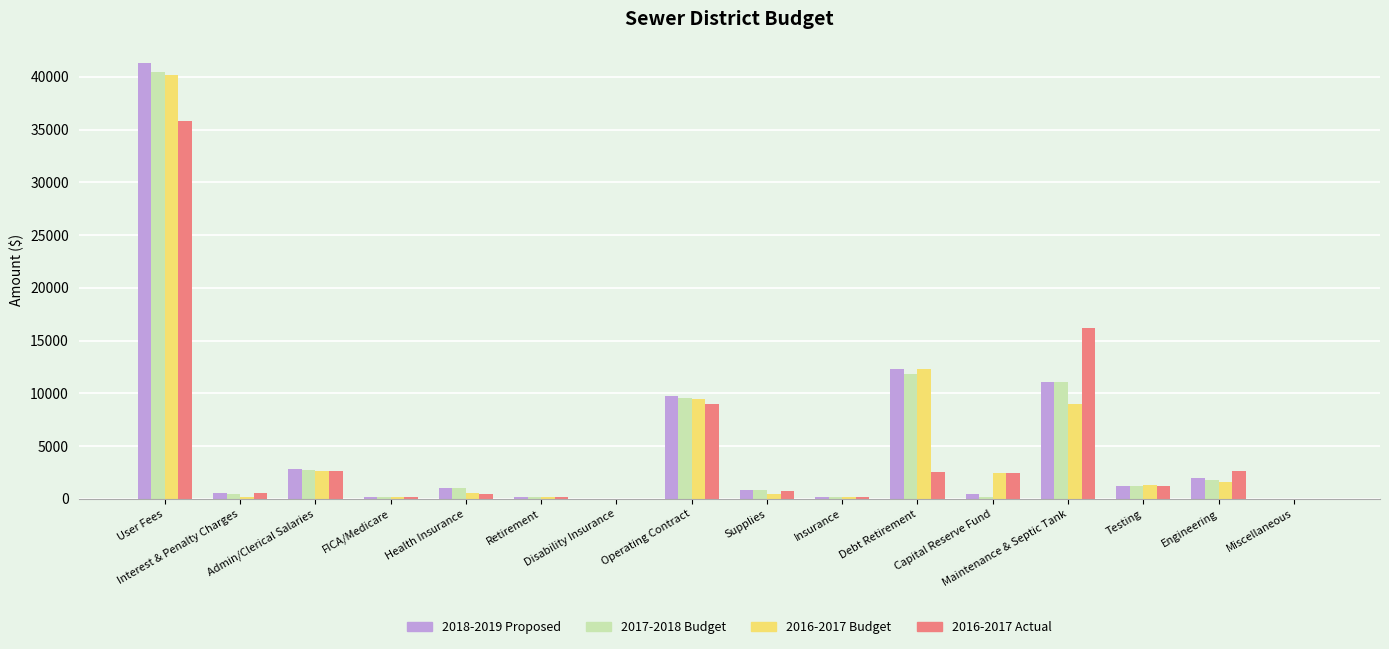

Is the value of 2018-2019 Proposed at Miscellaneous greater than the value of 2016-2017 Actual at Operating Contract?

No